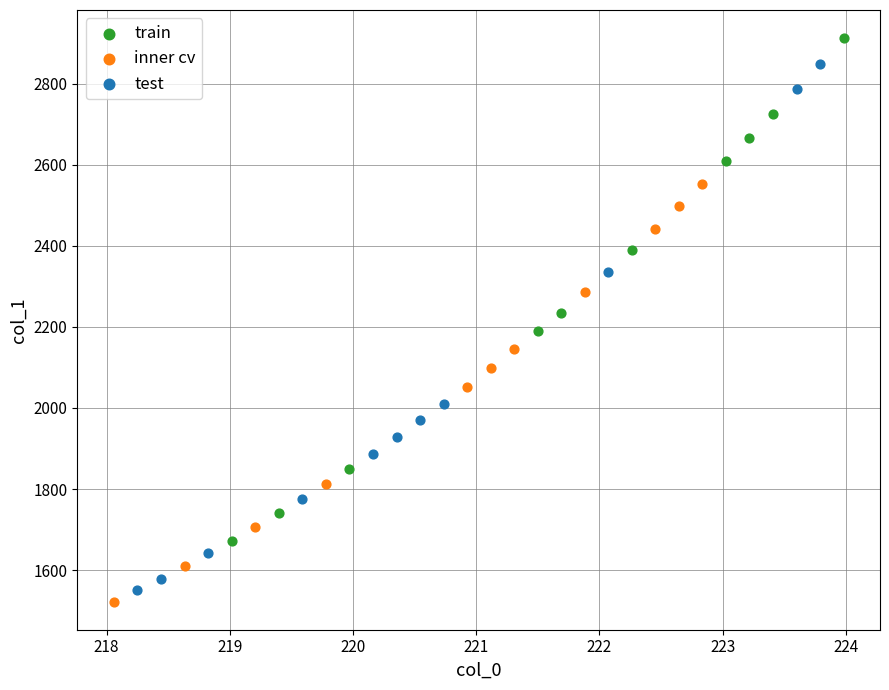

Which series contains the highest Y value?

train